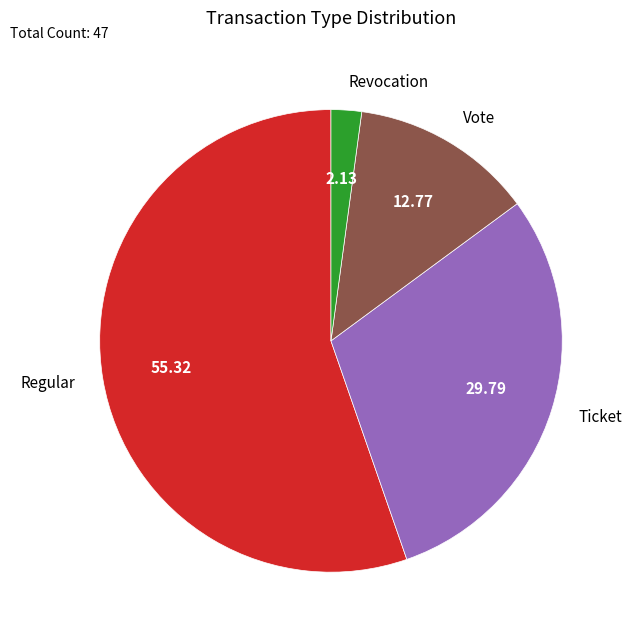

Is there any slice that represents more than half of the pie?

Yes